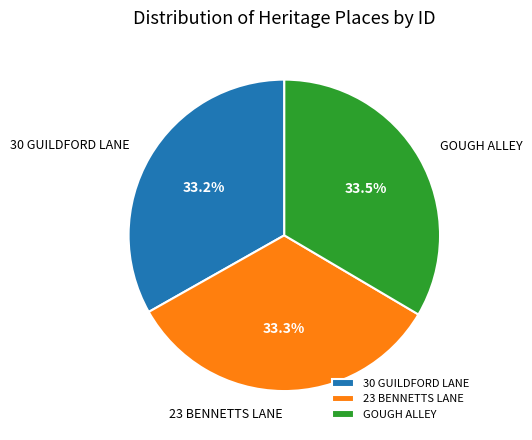

Does GOUGH ALLEY represent more than half of the total?

No